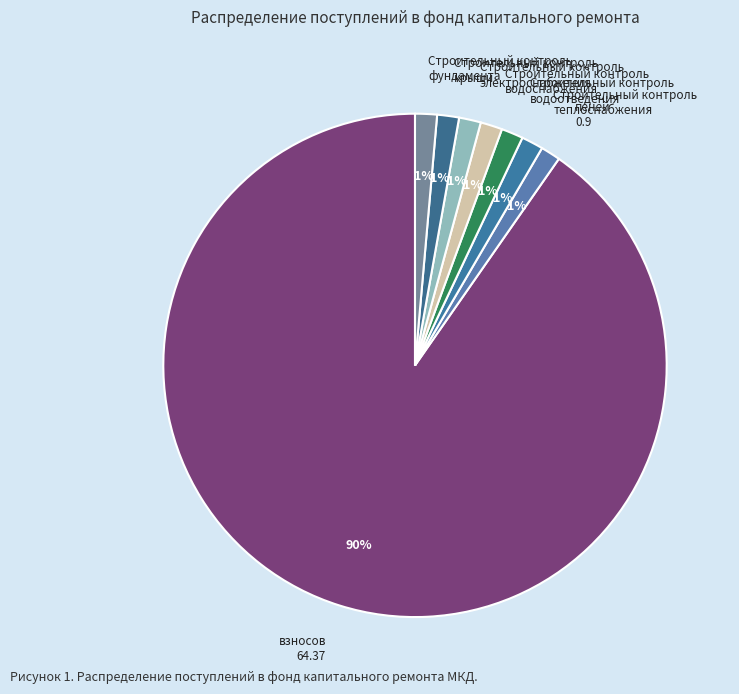

To the nearest percent, what is the average slice percentage?

12%